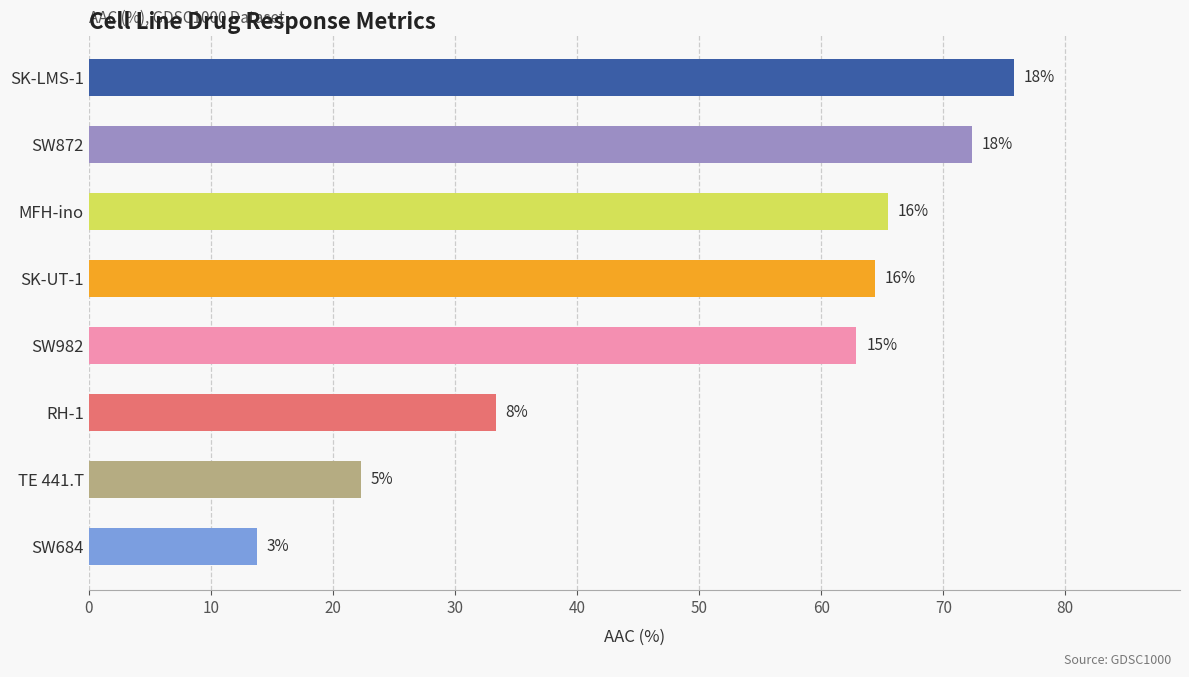

Are the bars grouped side by side (vs. stacked)?

No